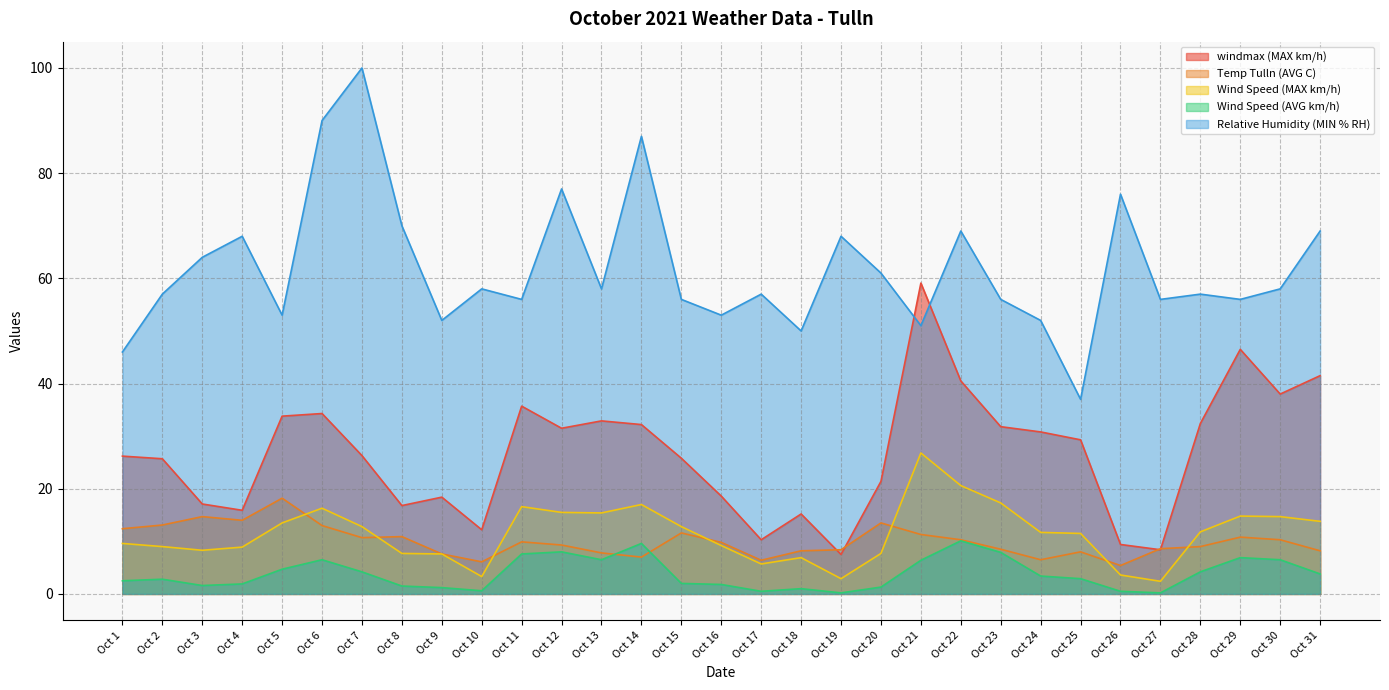

Which category has the highest value in the windmax (MAX km/h) series?

Oct 21